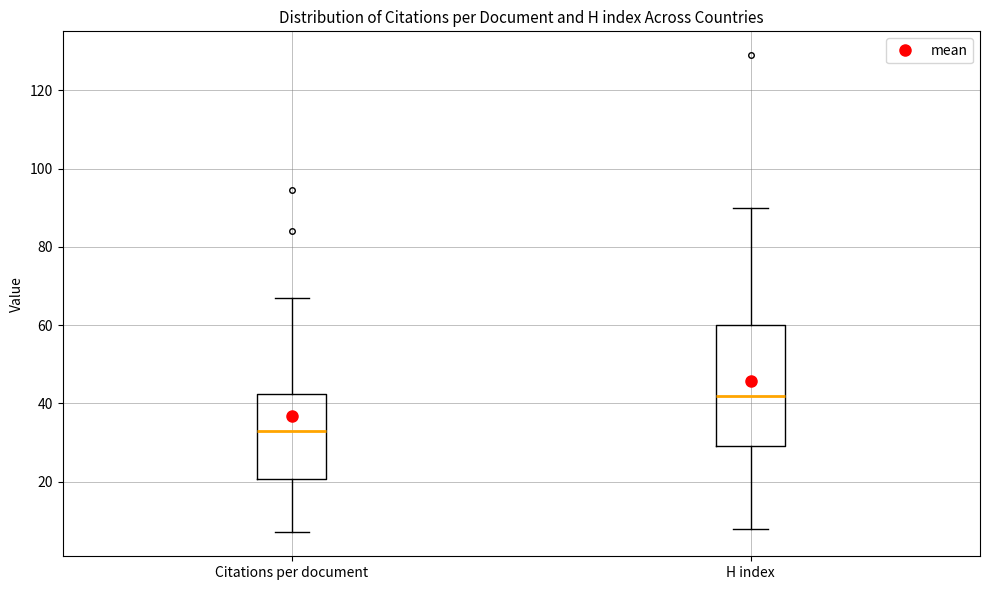

Where does the upper whisker of the box for Citations per document end on the y-axis? The values are not printed on the chart, so give them approximately, as read against the axis.

68